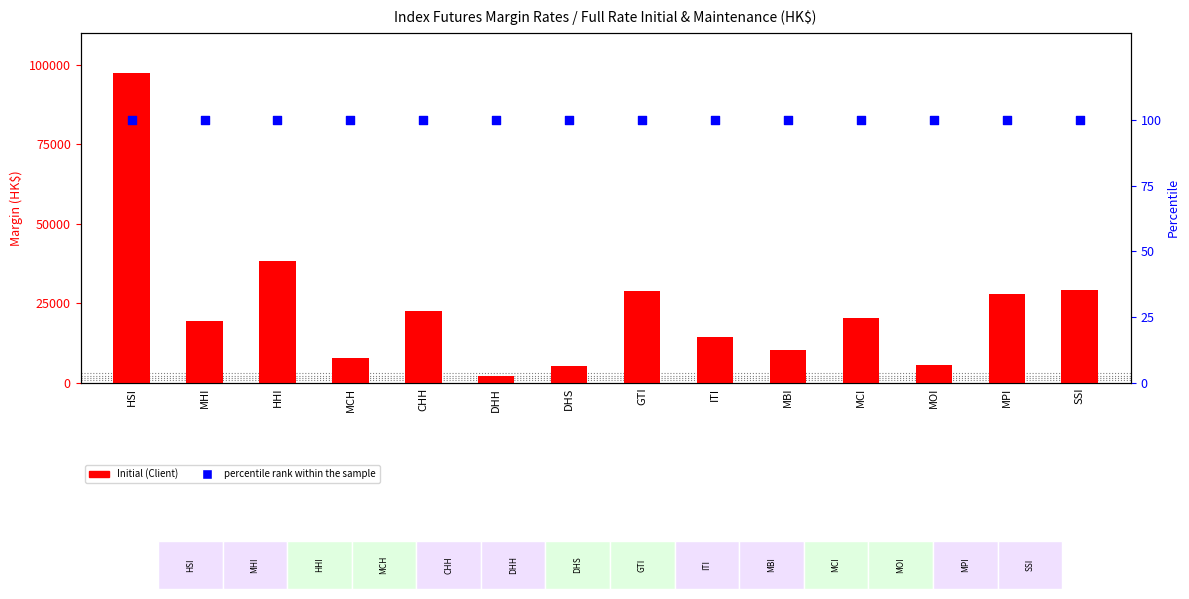

What are all the series names shown in the legend?

Initial (Client), percentile rank within the sample